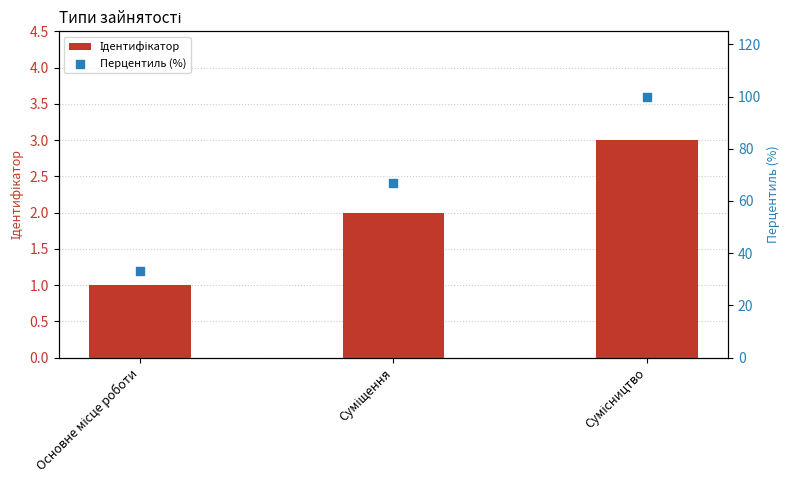

What is the total value across all series at Сумісництво?

103